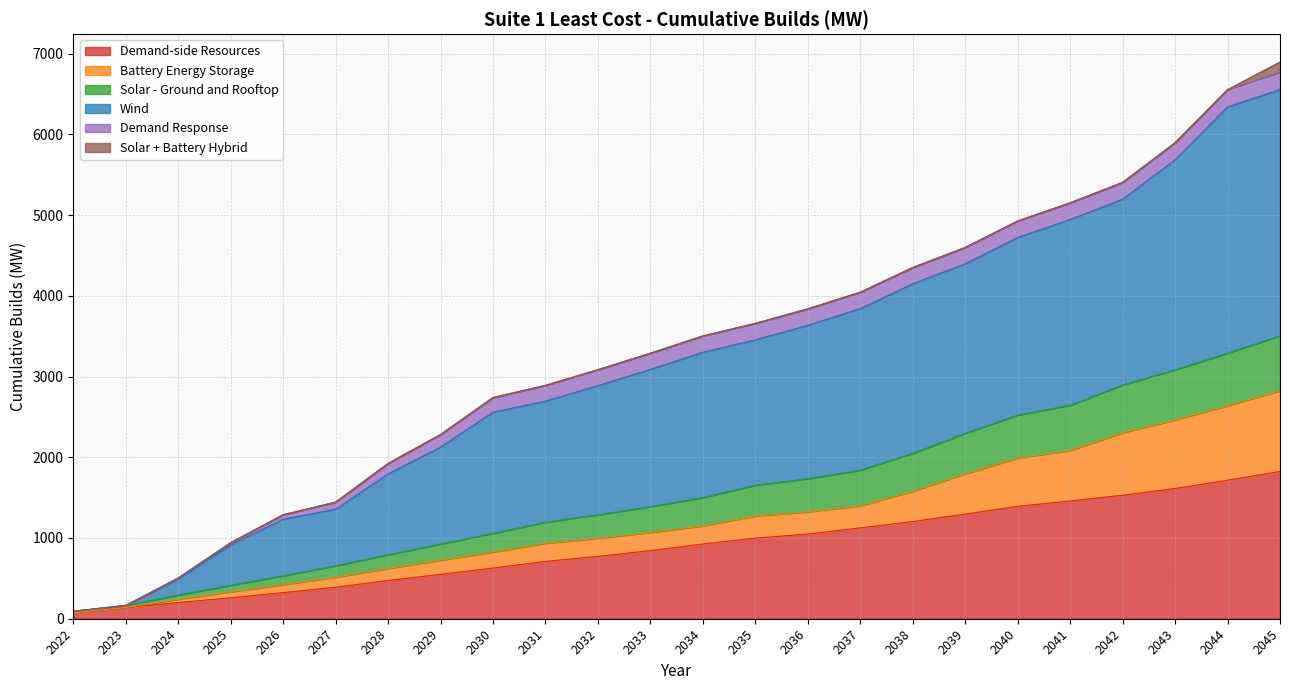

Does the chart have visible grid lines?

Yes